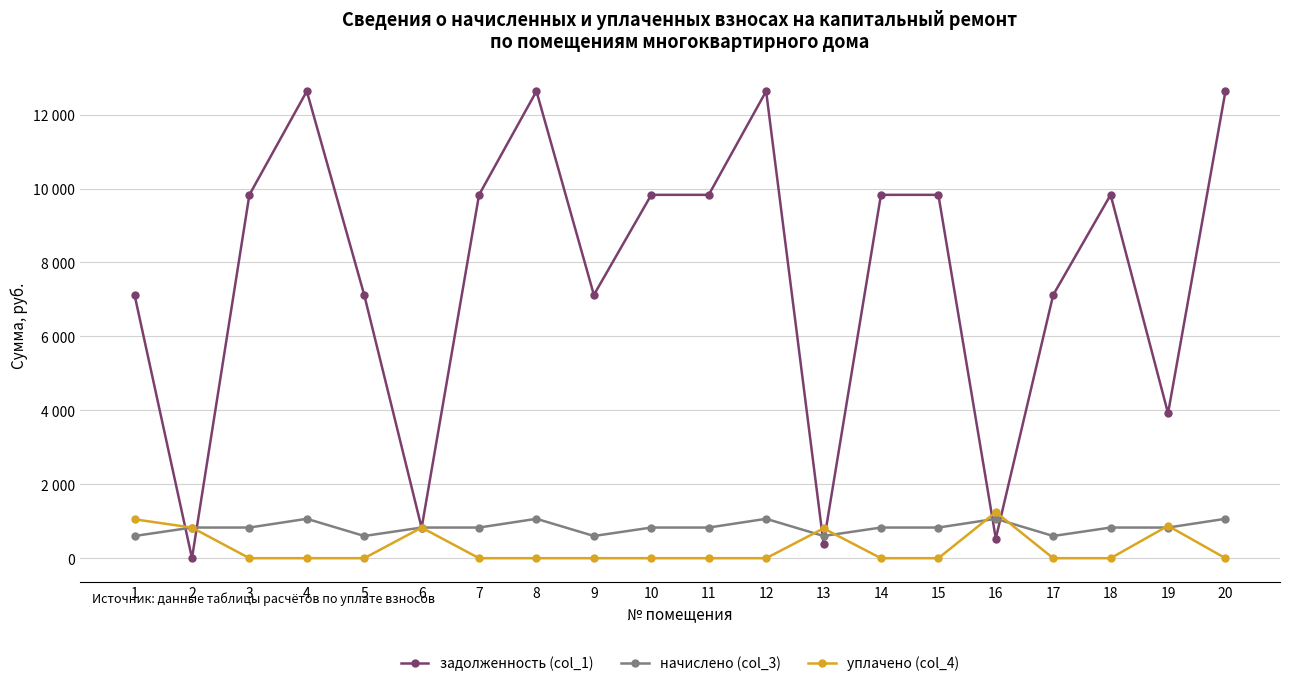

What are all the series names shown in the legend?

задолженность (col_1), начислено (col_3), уплачено (col_4)